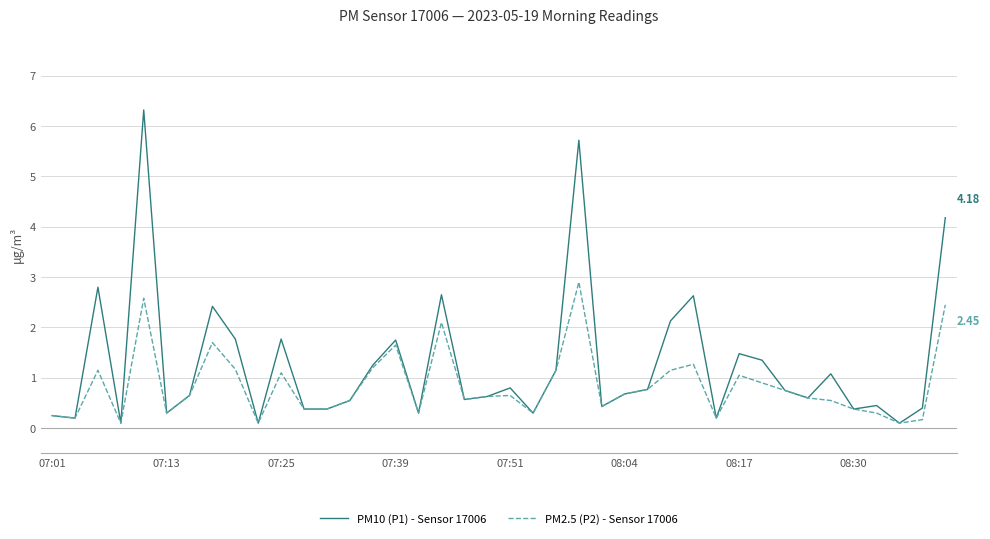

Which series has the widest spread of values?

PM10 (P1) - Sensor 17006